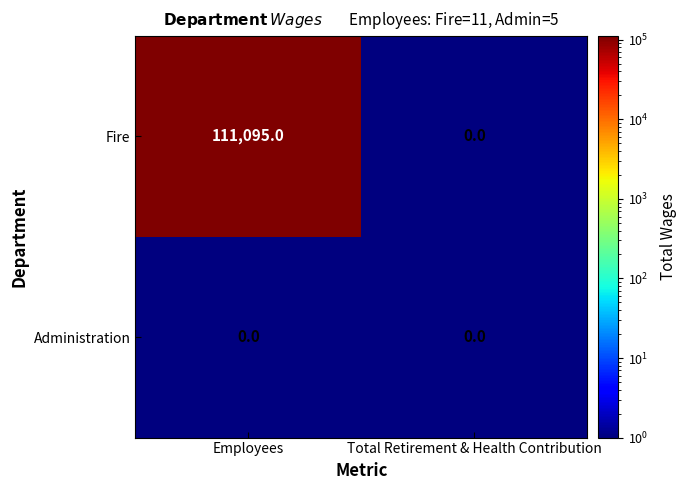

Is it true that Fire equals -69692 at Total Retirement & Health Contribution?

False